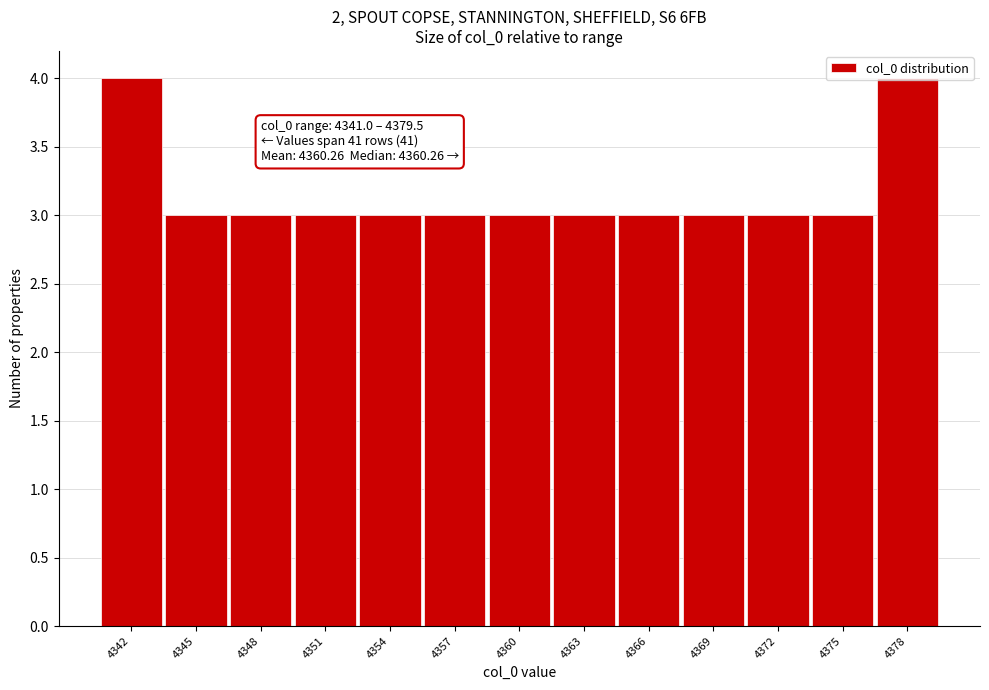

Is it true that the value at 4351 is 1?

False